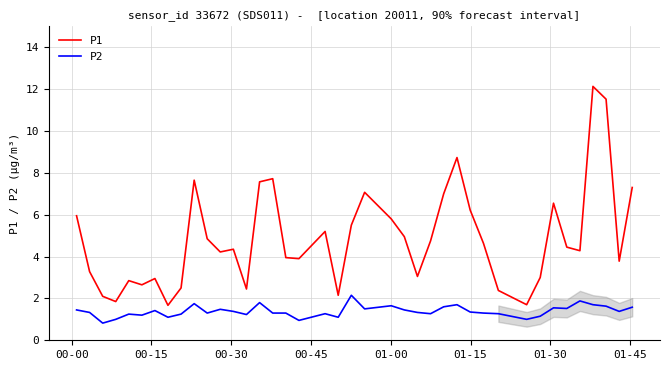

True or false: P1 and P2 cross at least once.

False